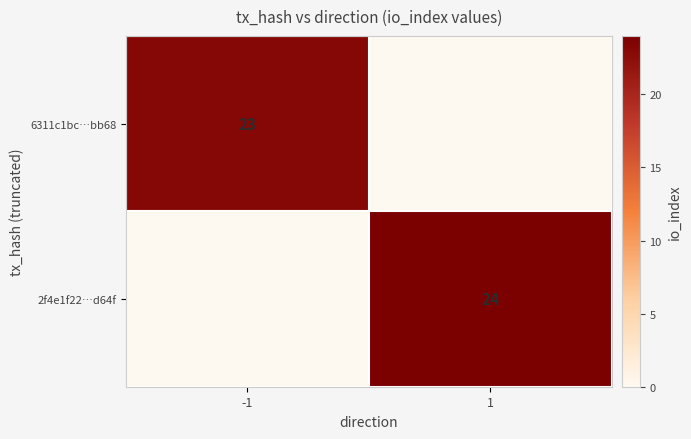

Is the value of 2f4e1f22…d64f at 1 greater than the value of 6311c1bc…bb68 at -1?

Yes